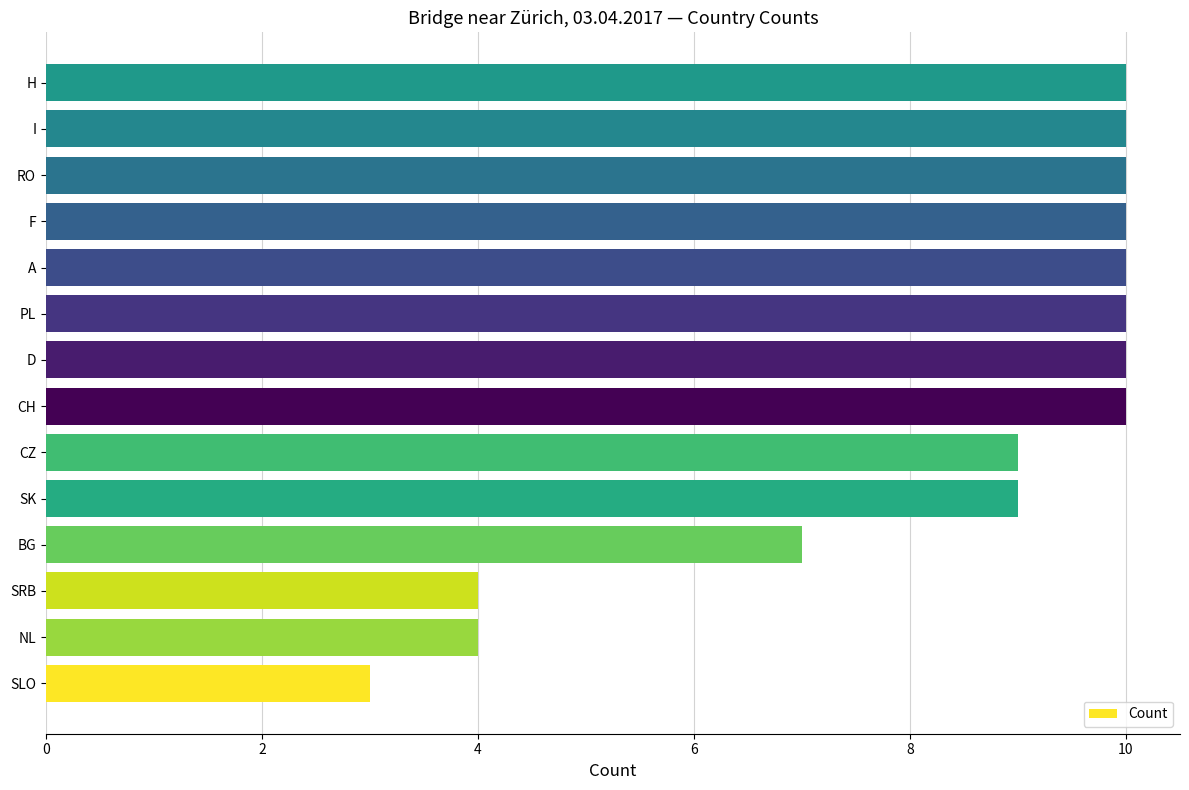

What is the smallest value displayed?

3